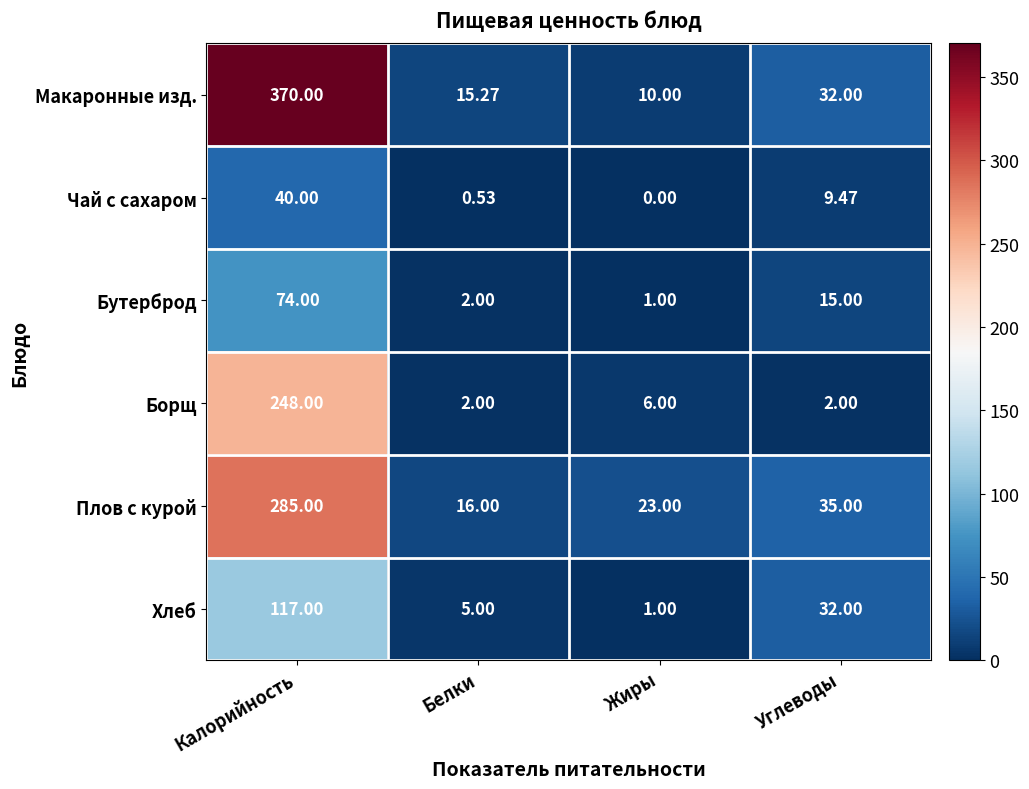

Where does the Хлеб series first go above 32?

Калорийность